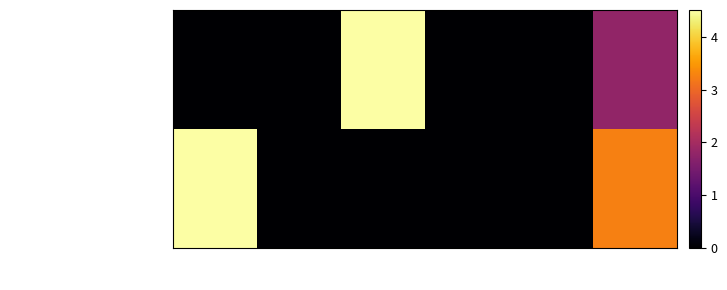

Which series has the largest range (max minus min)?

Музичне мистецтво (025)